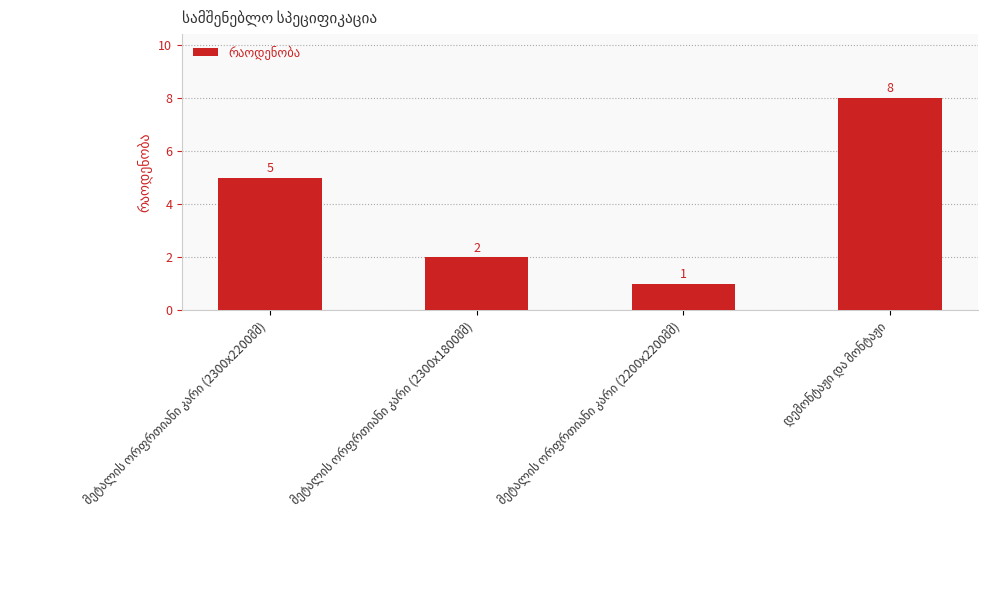

What is the difference between the second highest and second lowest values?

3